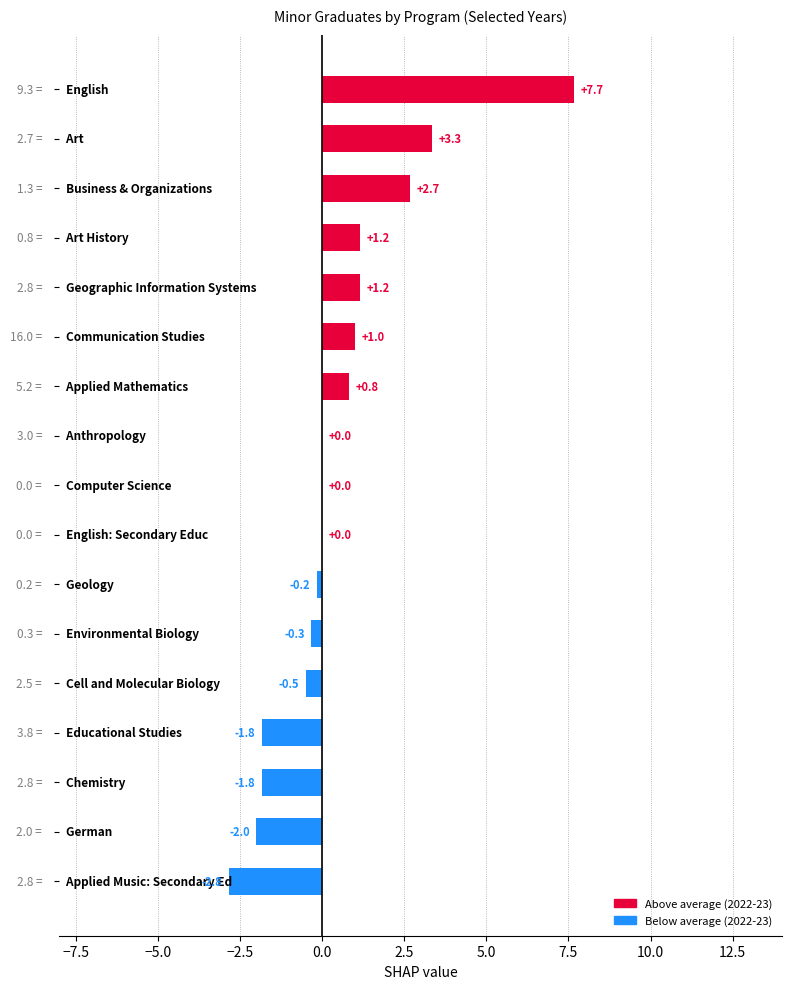

Are the bars horizontal?

Yes